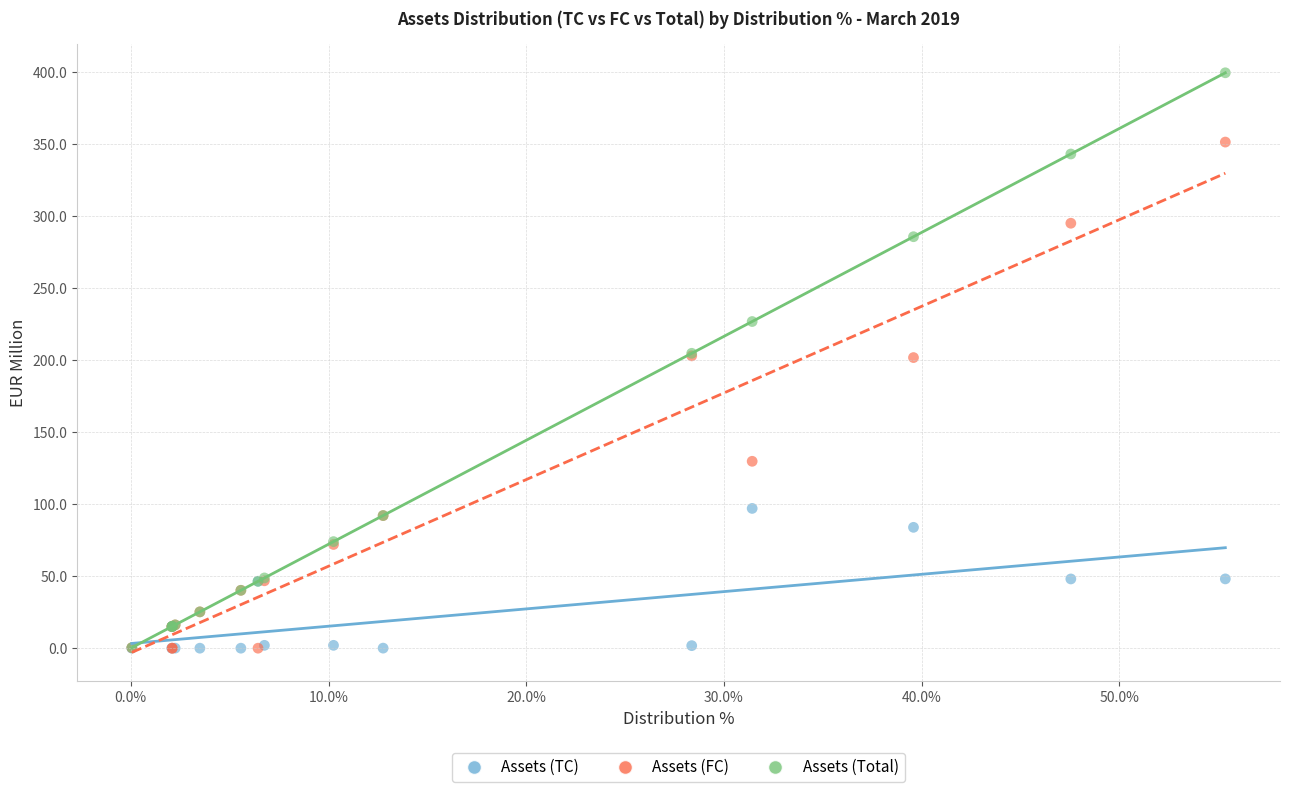

Which series has the widest spread of Y values?

Assets (Total)